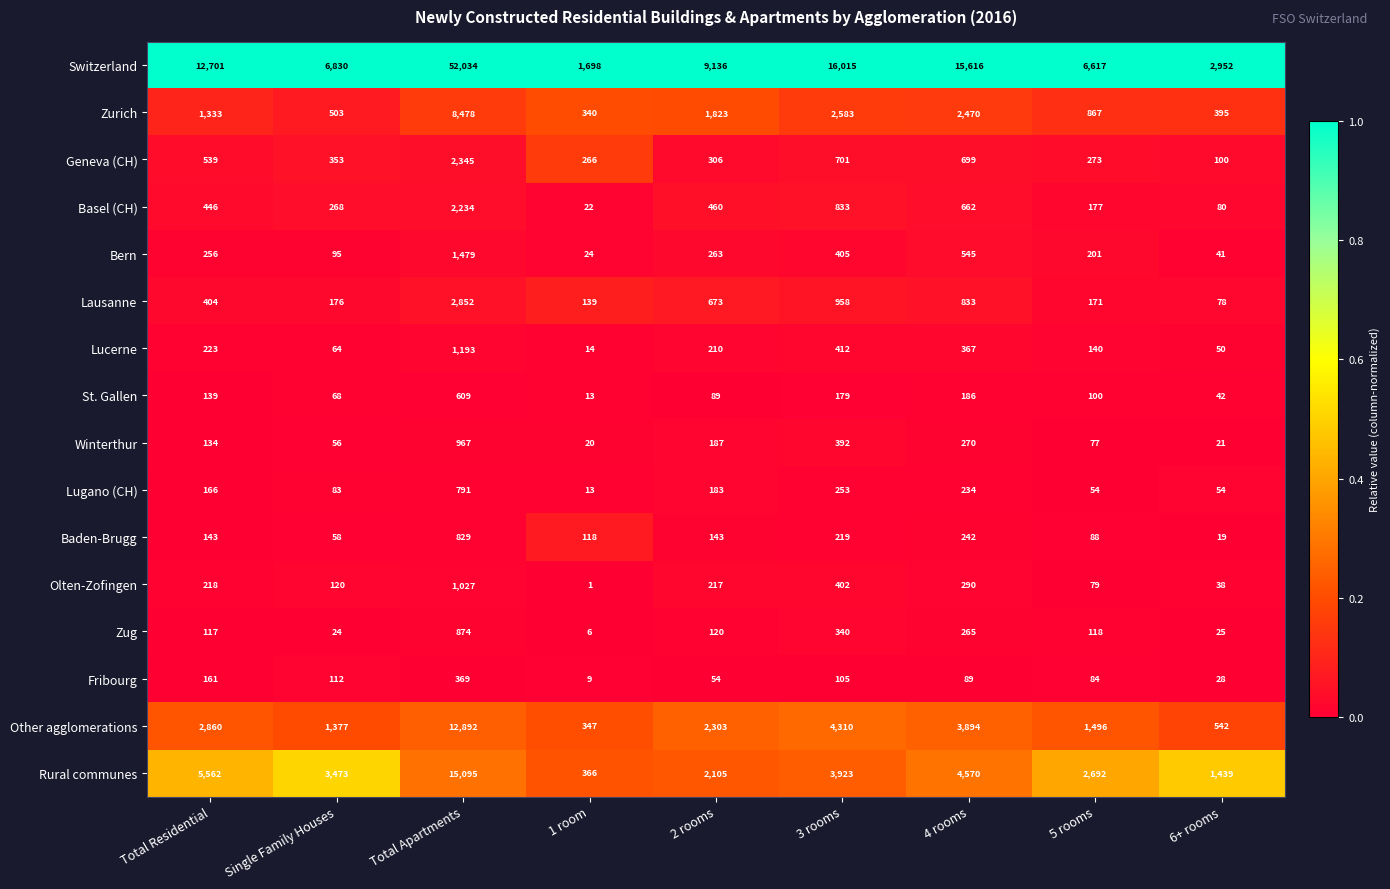

What is the sum of the Zug values at 2 rooms and Single Family Houses?

144